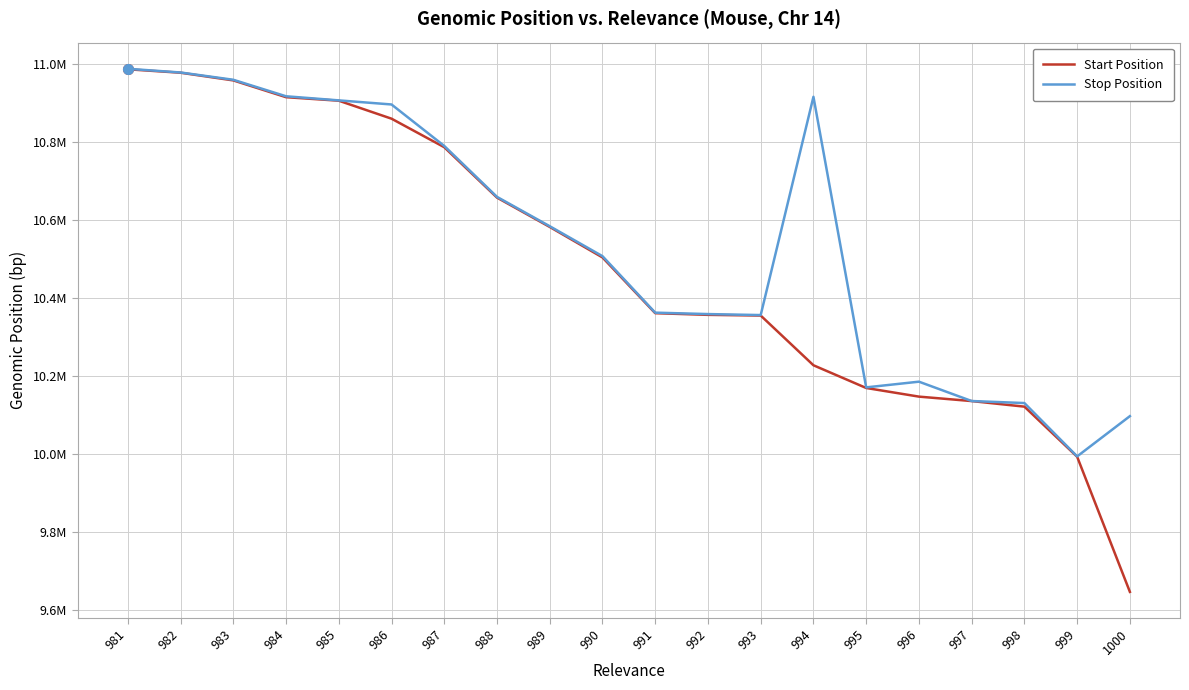

What is the sum of all Stop Position values?

210899444